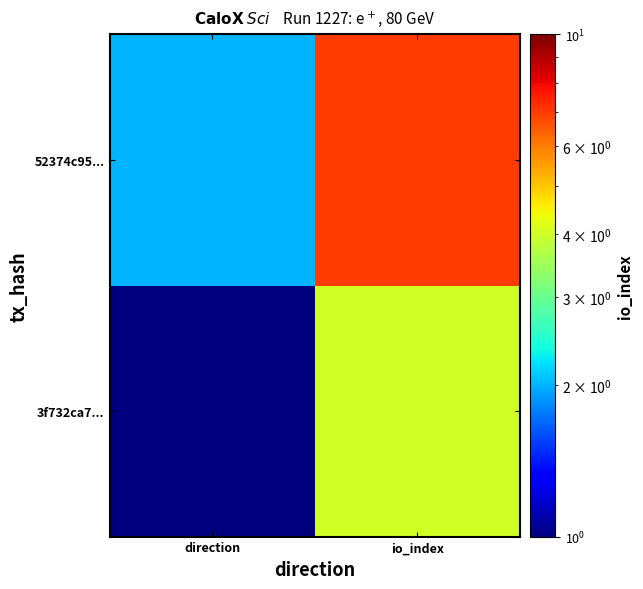

List the series in order of their overall mean, lowest first.

3f732ca7..., 52374c95...